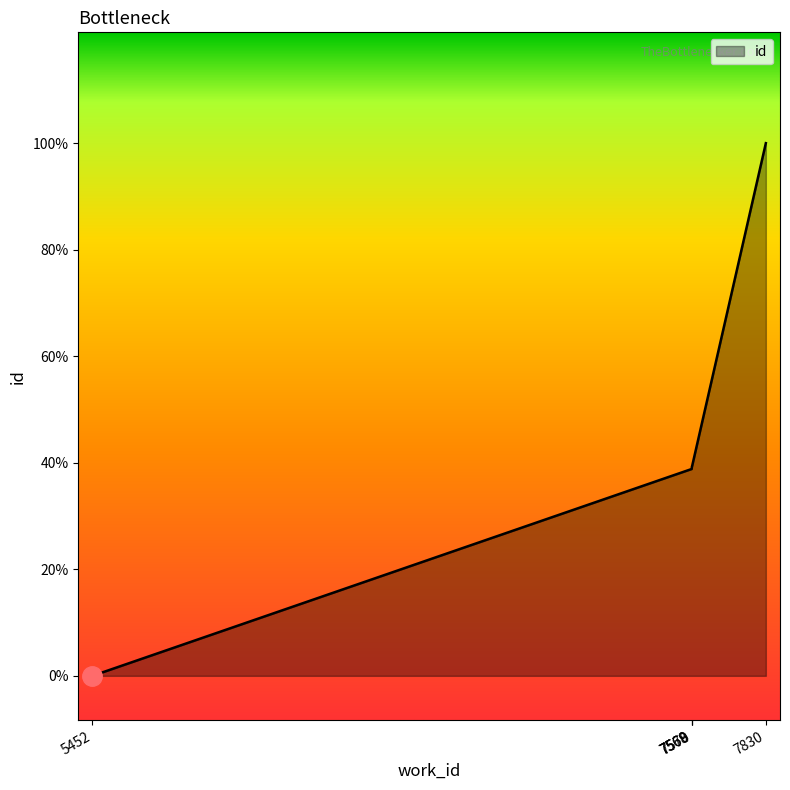

Is this an area chart (filled region under the line)?

Yes